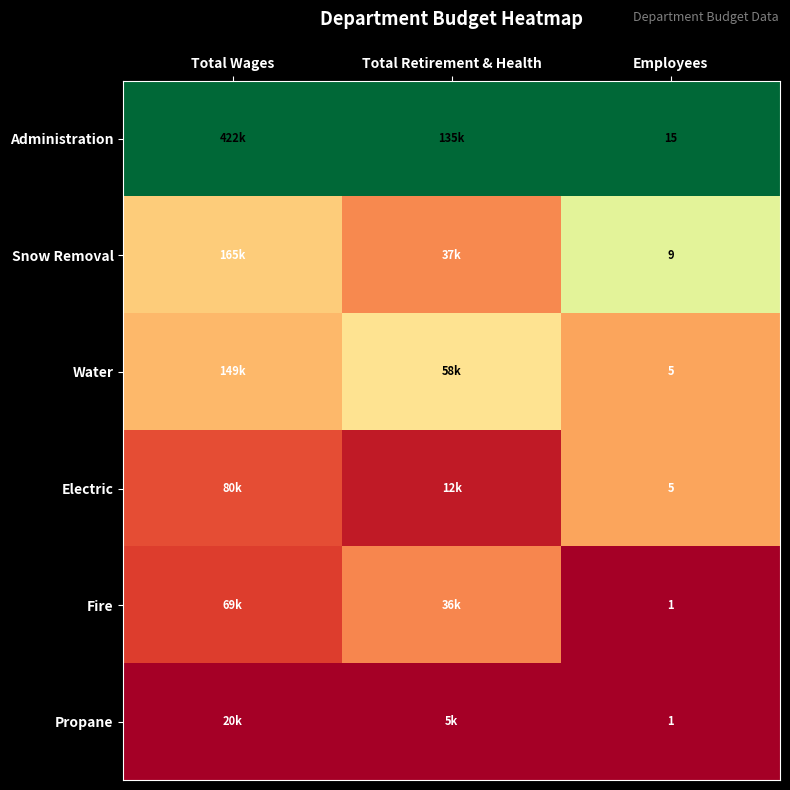

Is the value of Fire at Employees greater than the value of Administration at Employees?

No